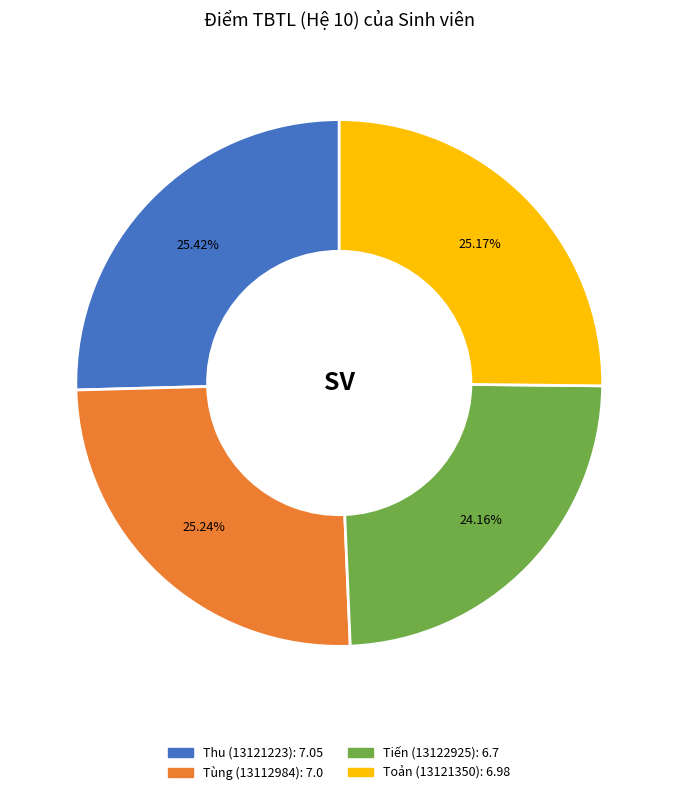

To the nearest percent, what is the average slice percentage?

25%